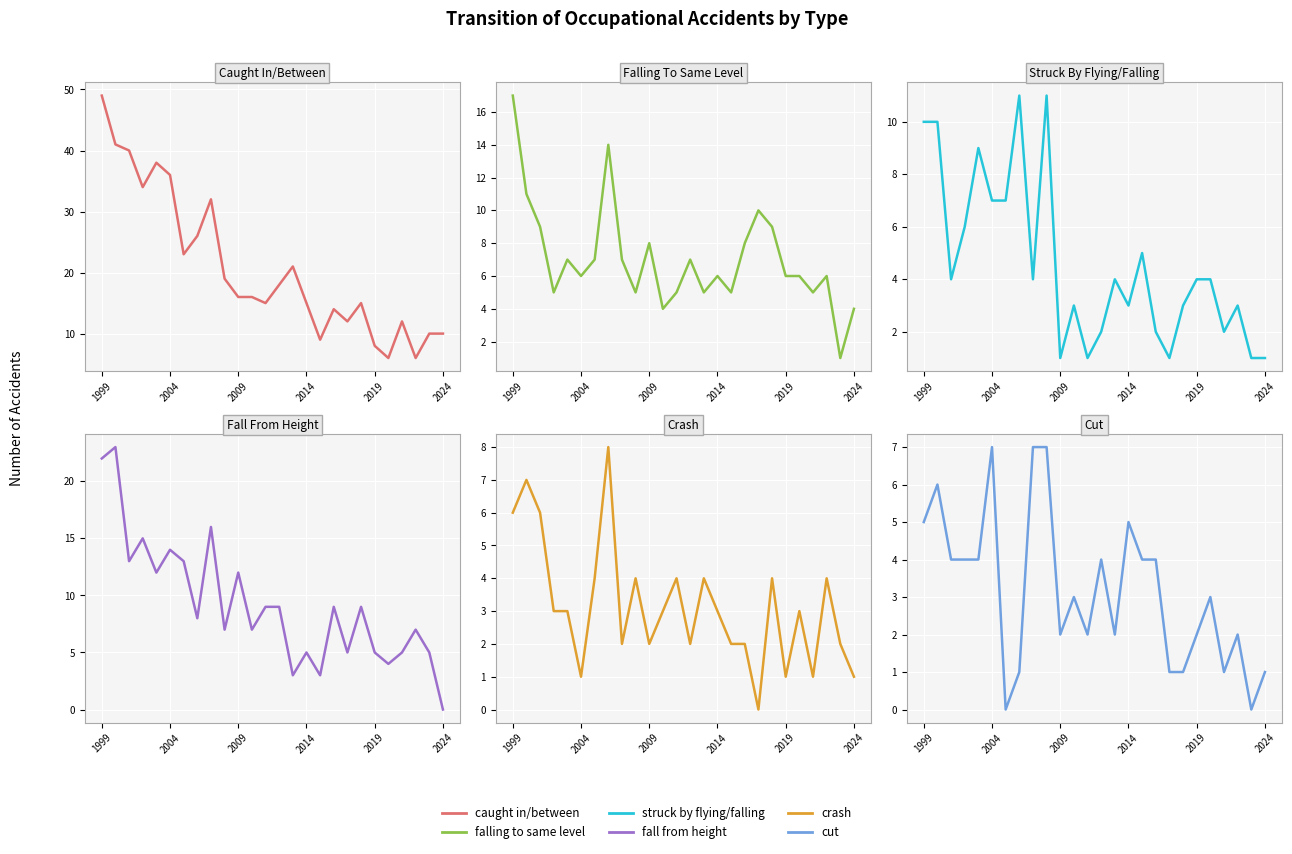

Between 24 and 2014, which is larger?

2014